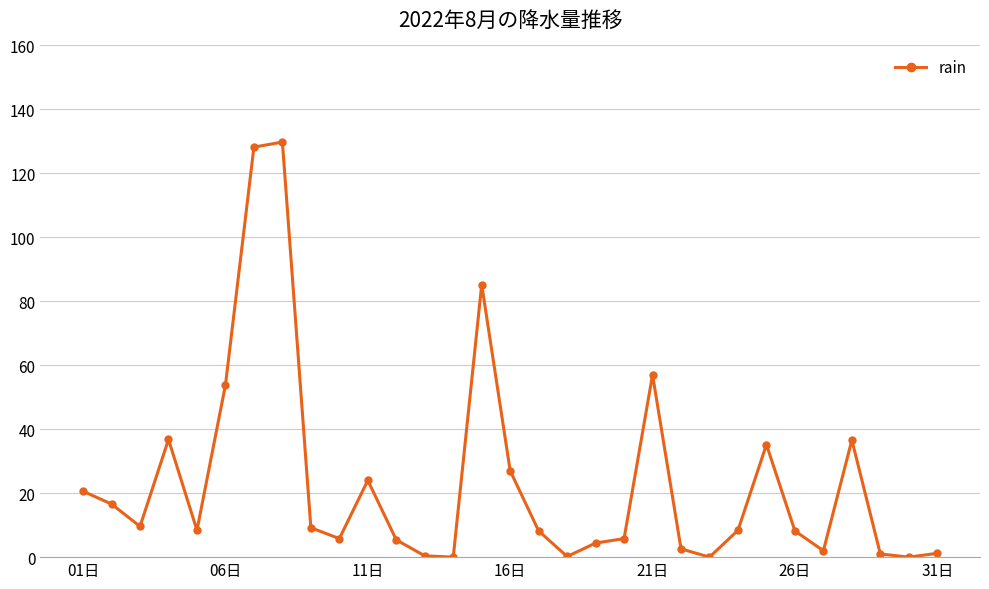

True or false: there are more than 0 points higher than both neighbors.

True